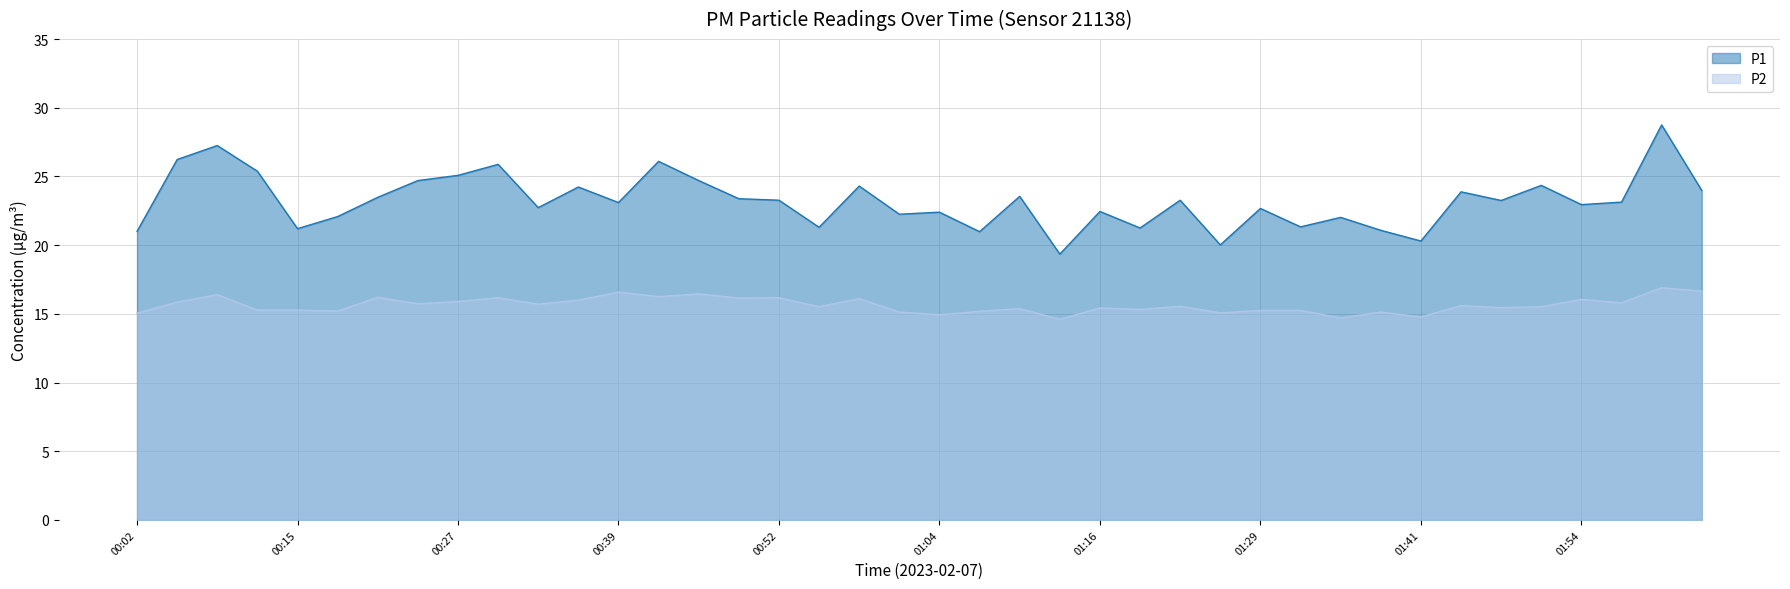

What is the difference between the maximum and second lowest values in the P2 series?

2.2